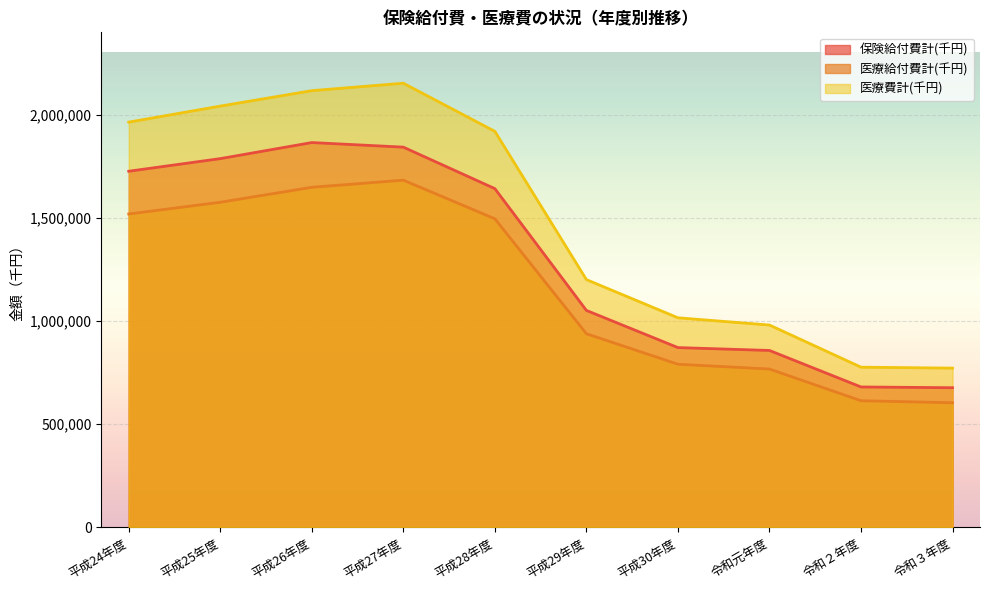

What is the difference between the maximum and second lowest values in the 保険給付費計(千円) series?

1185759